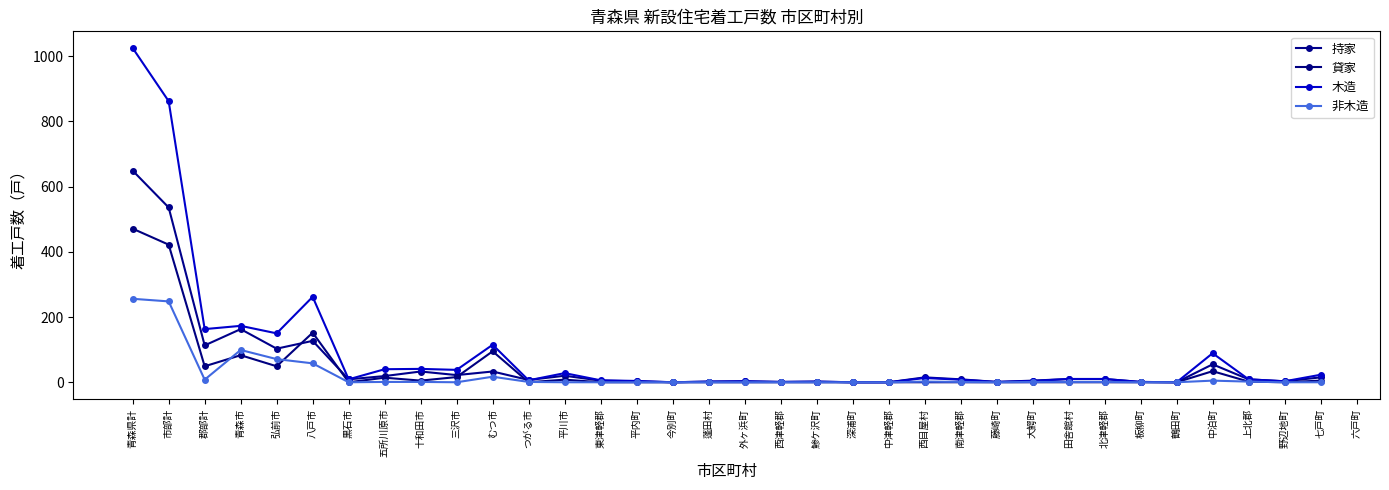

How many series are shown in this chart?

4